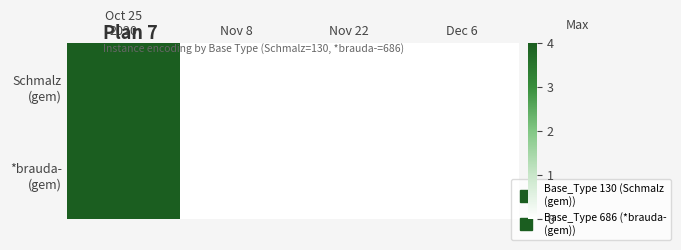

Which series changed the most between Oct 25 2020 and Nov 8?

Schmalz (gem)